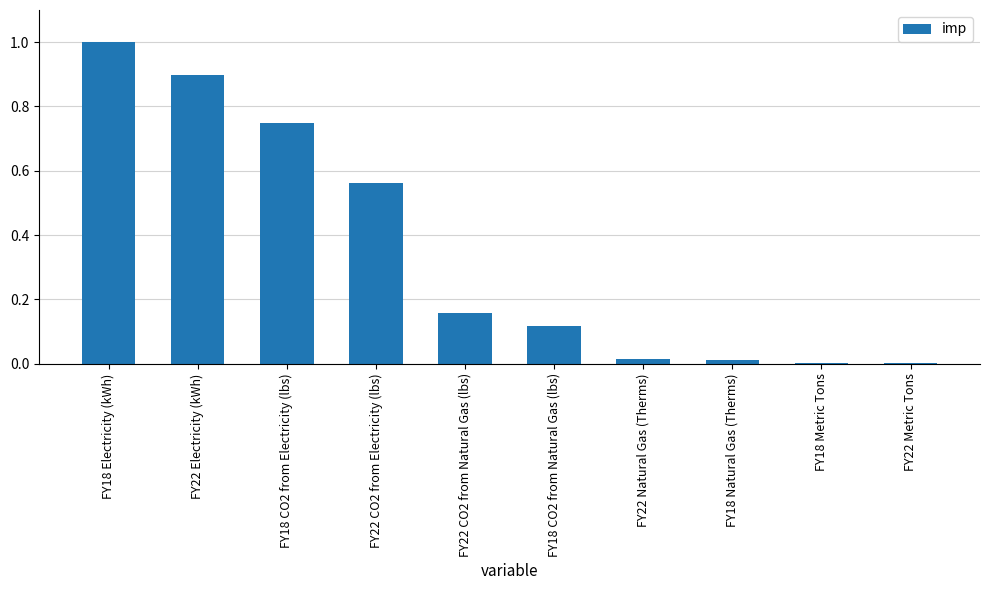

What is the sum of the values at FY18 Electricity (kWh) and FY22 Electricity (kWh)?

1.9